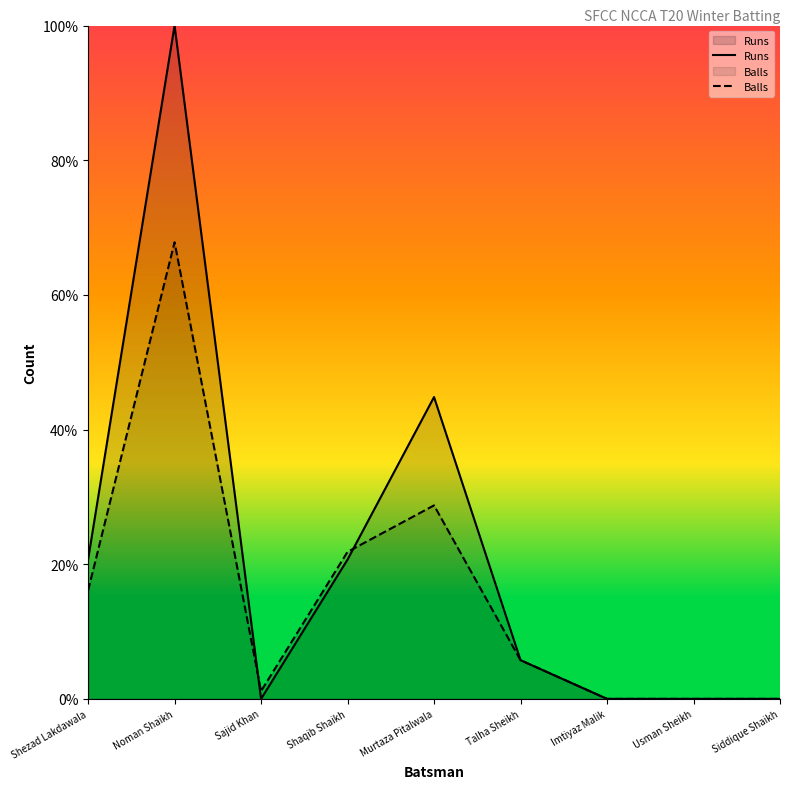

The value of Balls at Usman Sheikh is 0.0. True or false?

True